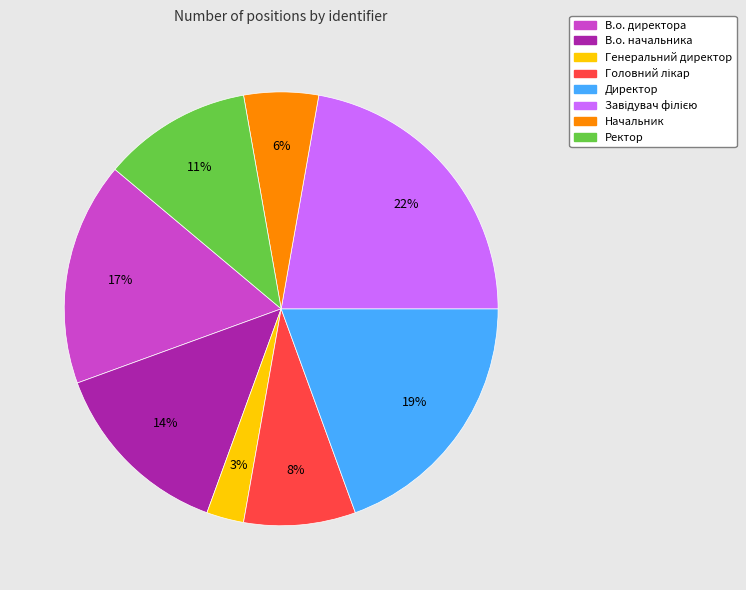

To the nearest percent, what portion does Генеральний директор represent?

3%